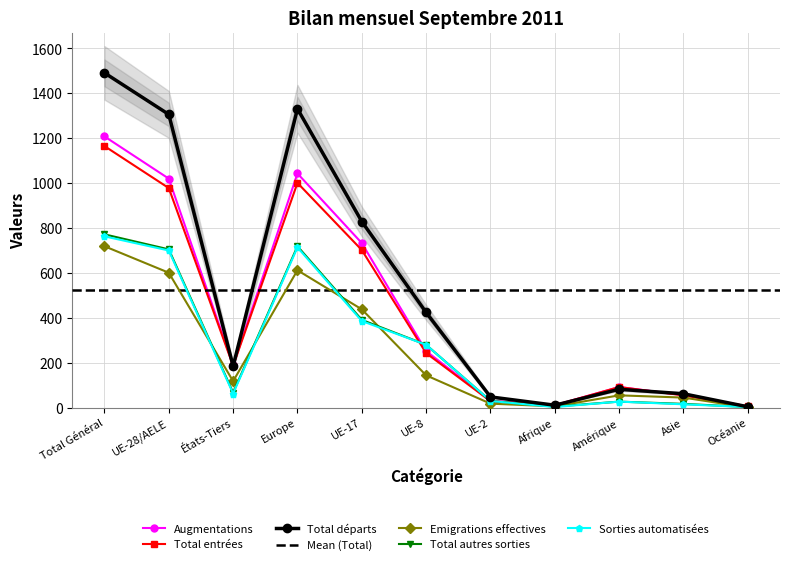

Does the chart have visible grid lines?

Yes